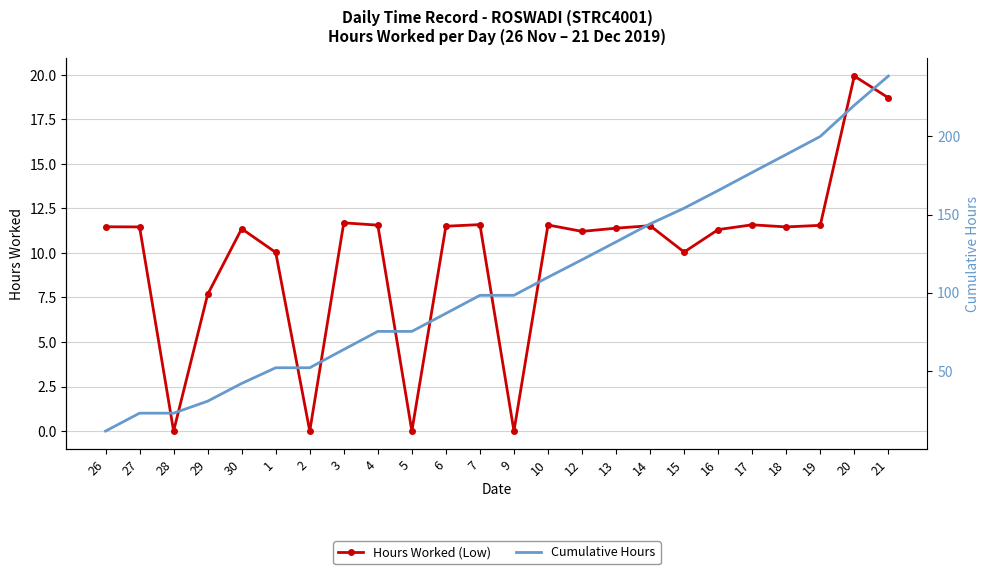

What is the sum of all Cumulative Hours values?

2582.4